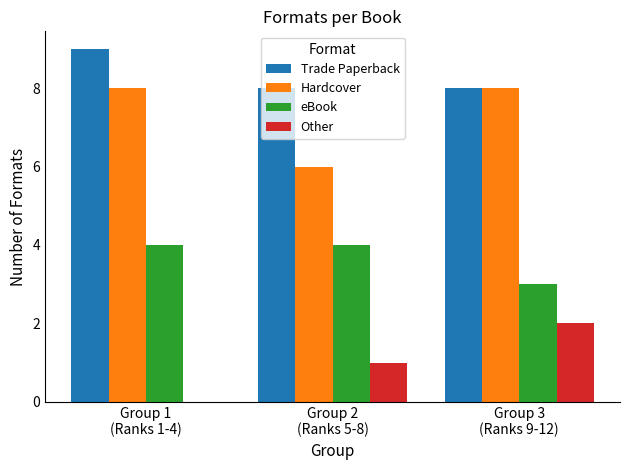

What is the sum of all eBook values?

11